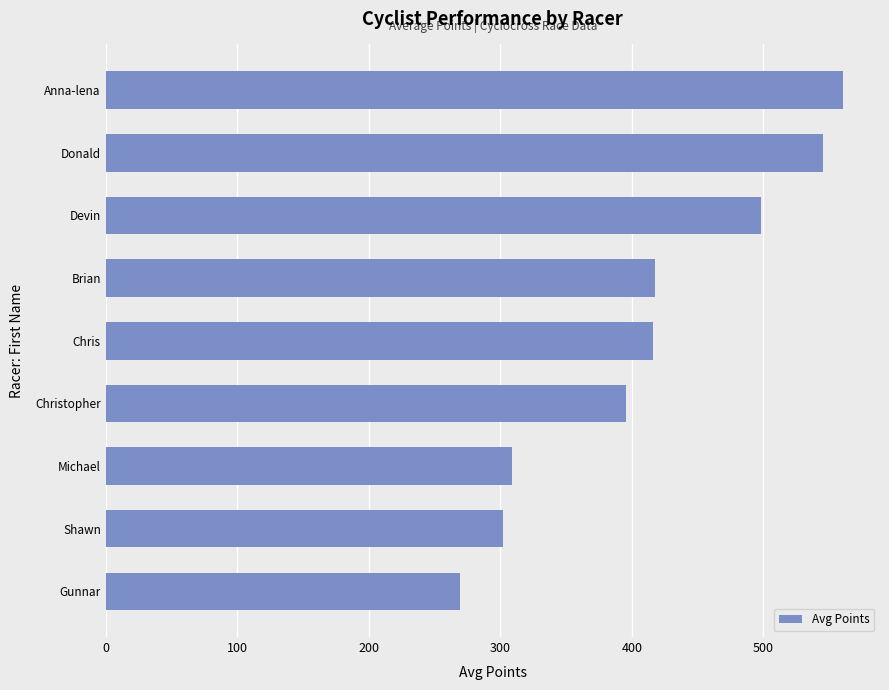

The chart shows a value of 417.6 at Brian. True or false?

True